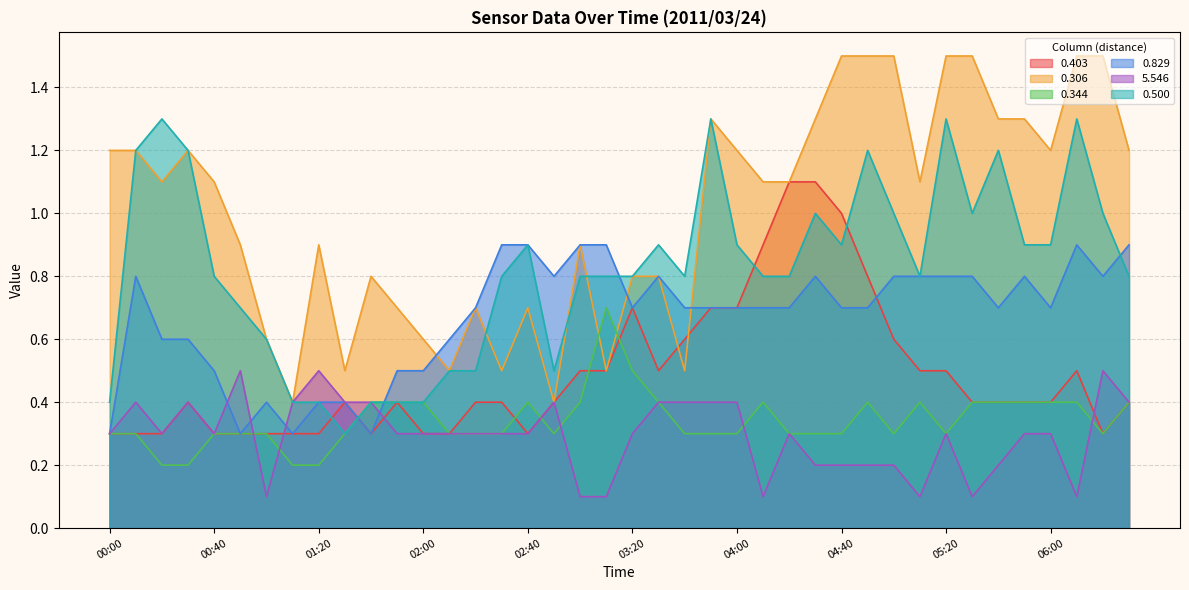

At which label does 0.403 reach its minimum?

00:00